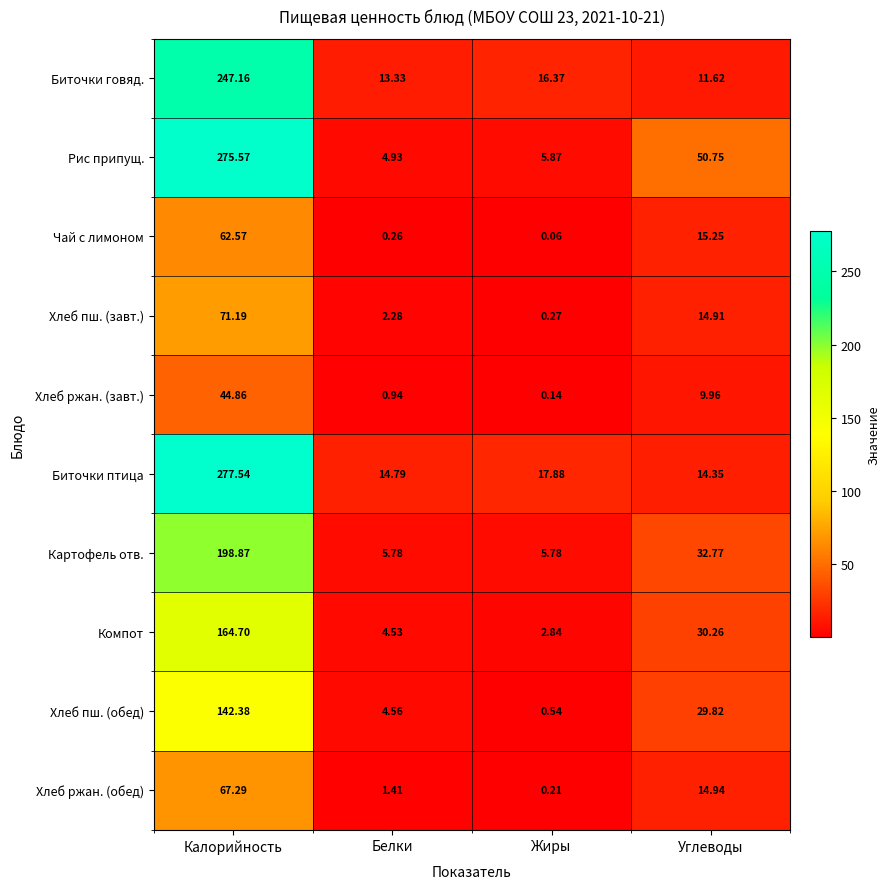

At which label does Рис припущ. first exceed 50?

Калорийность